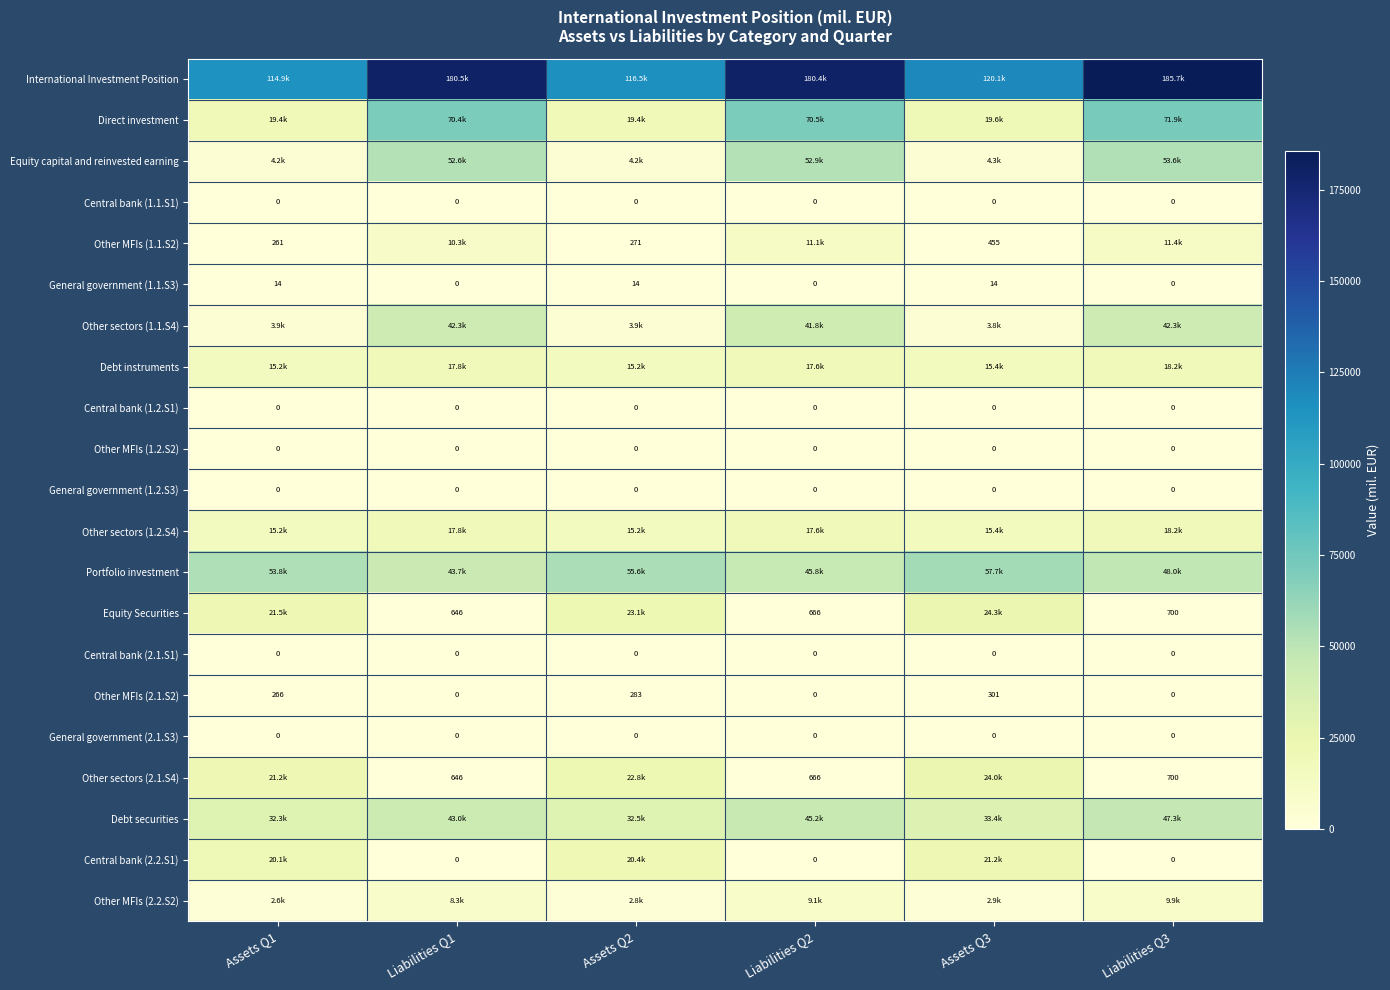

The value of Other MFIs (1.1.S2) at Assets Q3 is 455.0. True or false?

True